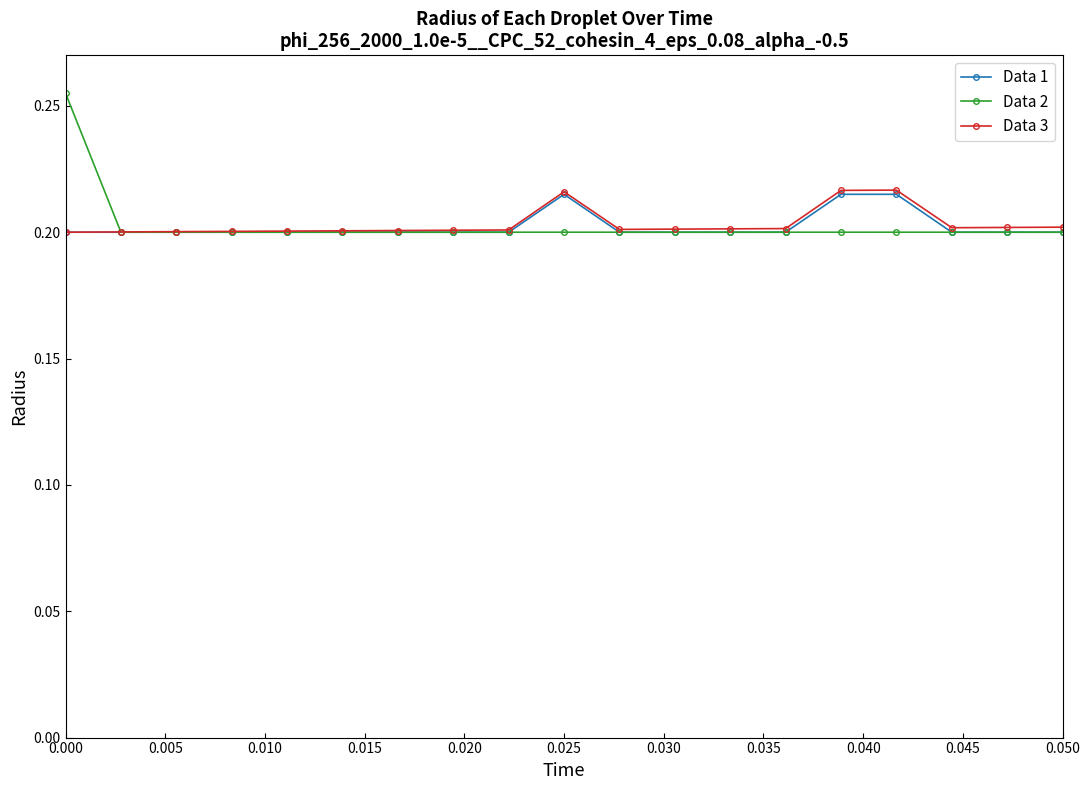

Which series has the widest spread of values?

Data 2